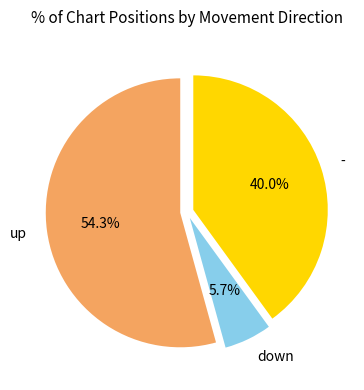

Rank the categories by value from lowest to highest.

down, -, up